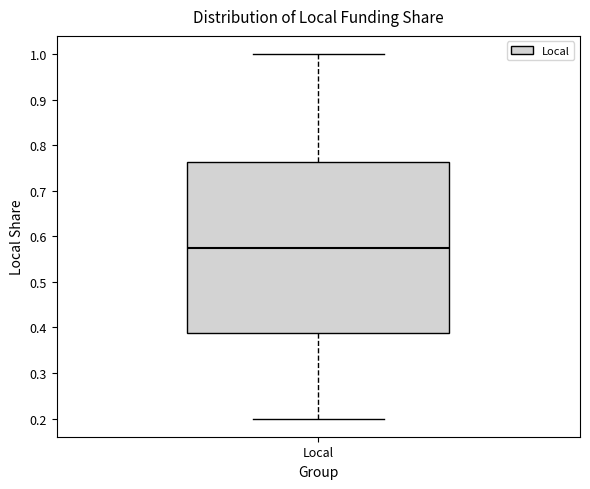

Read this box plot against the y-axis: the position of the median line, the range covered by the box, and the ends of both whiskers. The values are not printed on the chart, so give them approximately, as read against the axis.

median 0.58, box 0.39 to 0.76, whiskers 0.20 to 1.00